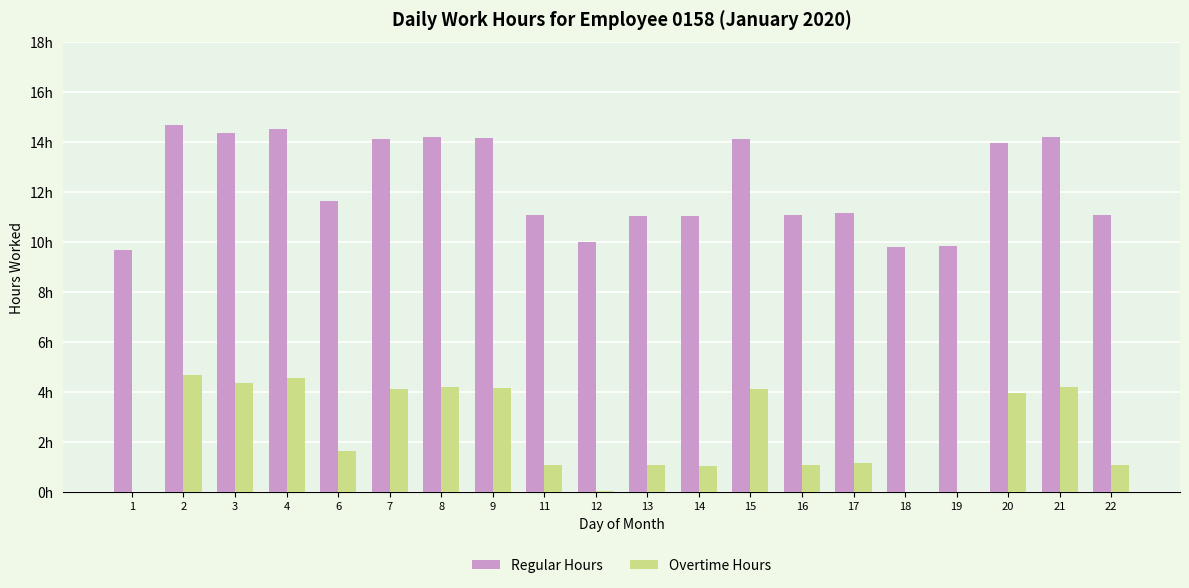

Does the chart contain stacked bars?

No